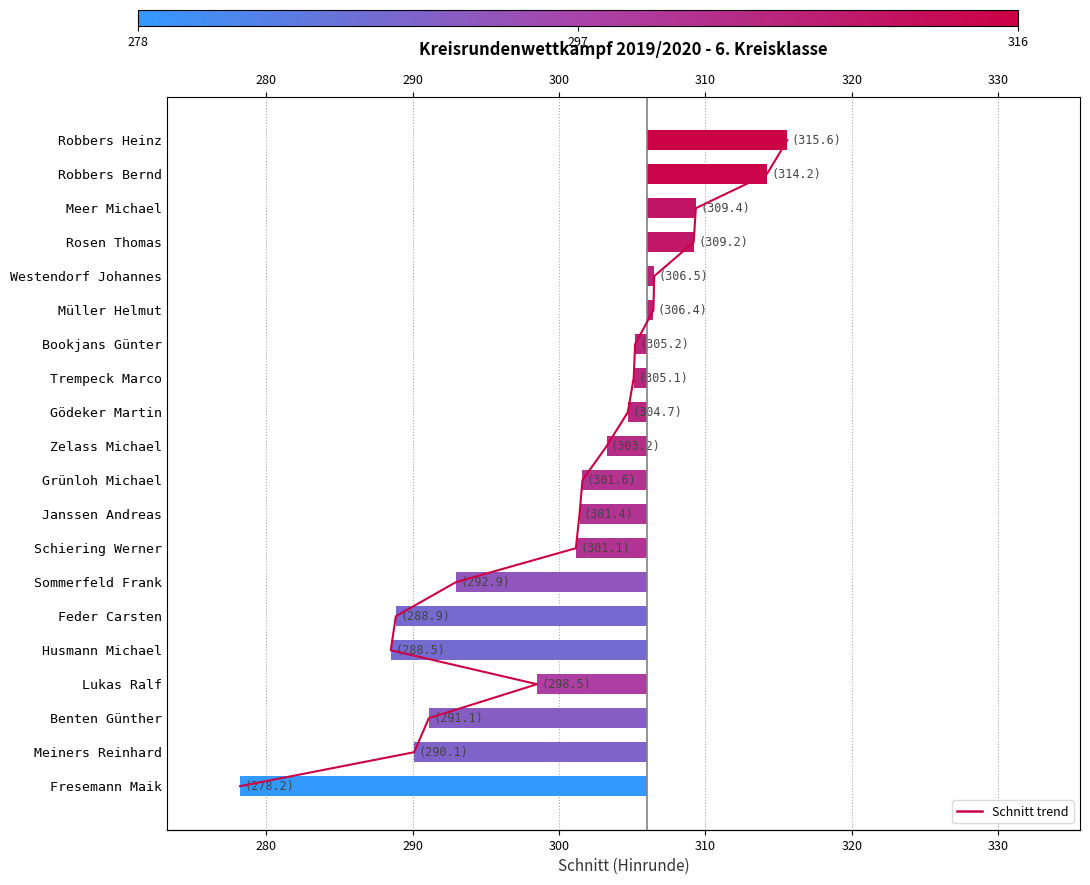

How many bars are there in total?

20